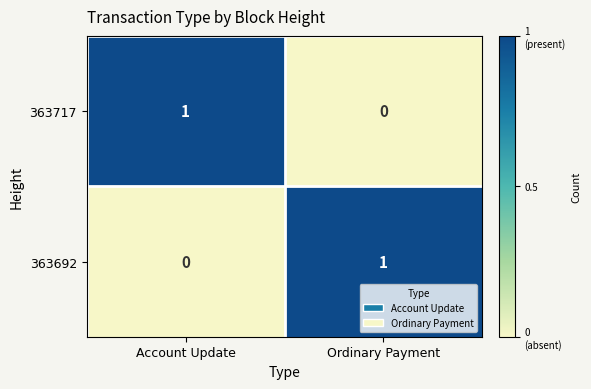

Where is 363692 nearest to the value 0?

Account Update